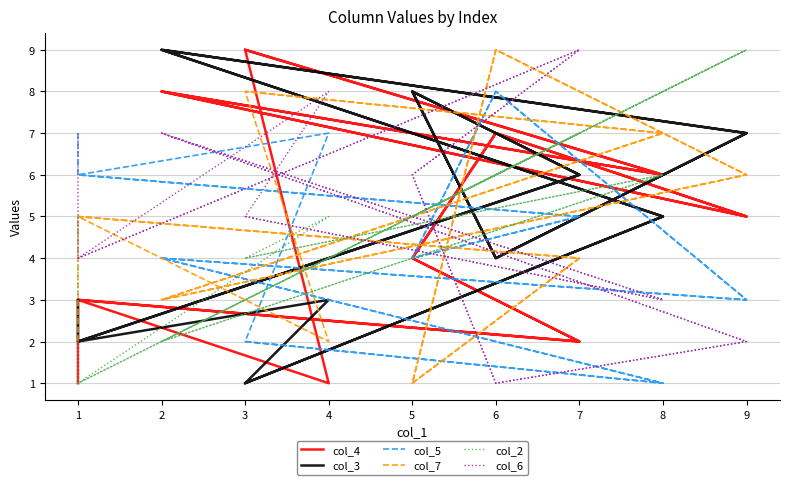

Count the number of categories in the chart.

18